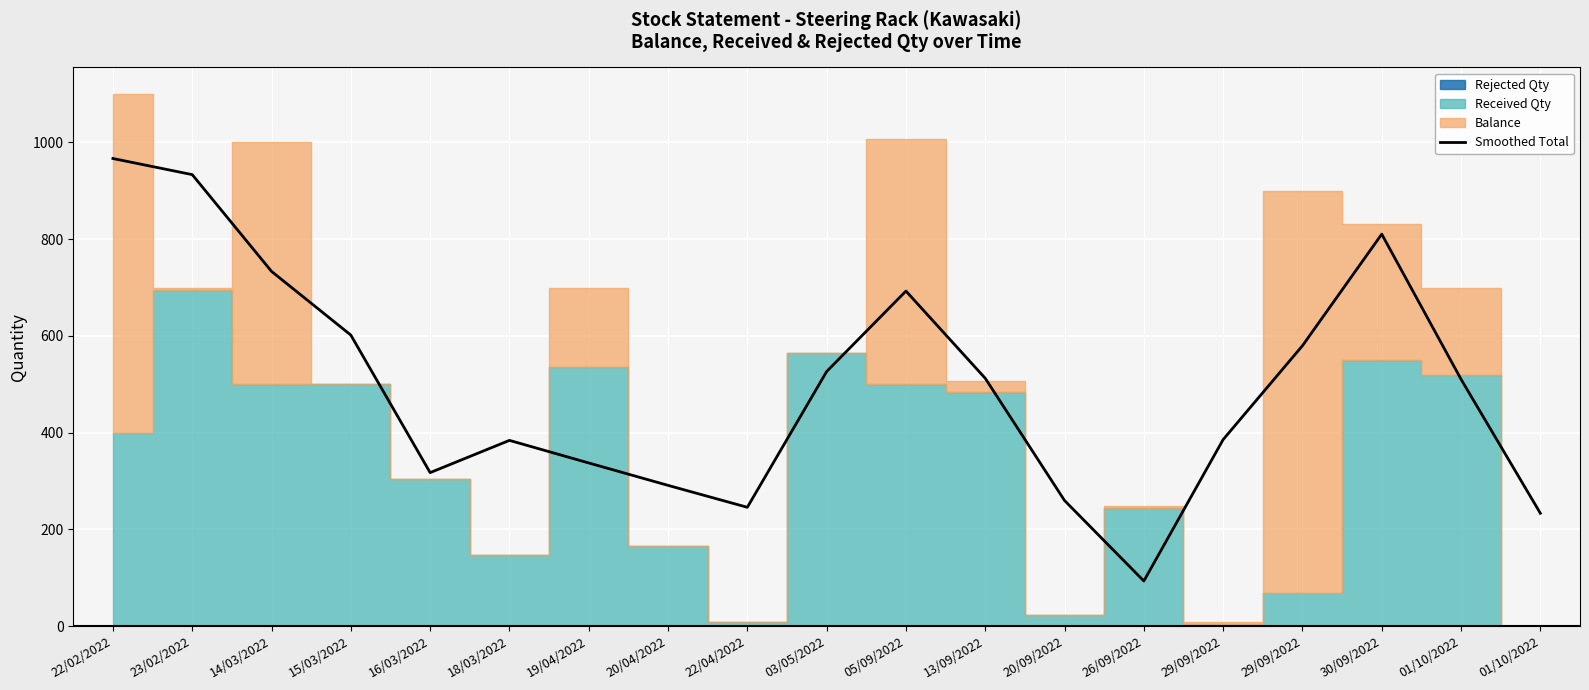

True or false: there are more than 2 points higher than both neighbors.

True